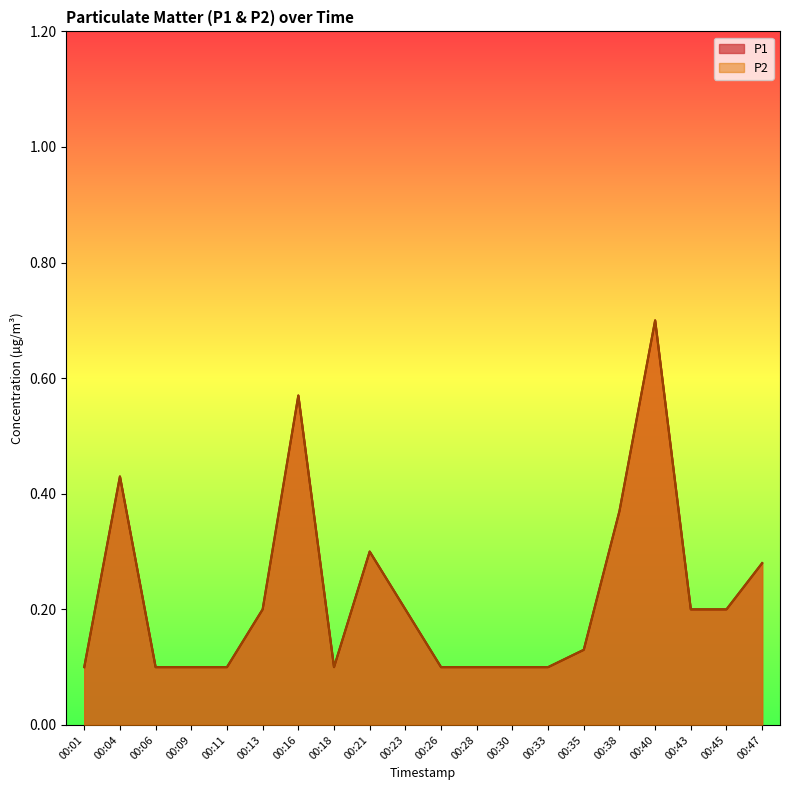

What is the difference between the maximum and minimum values in the P2 series?

0.6